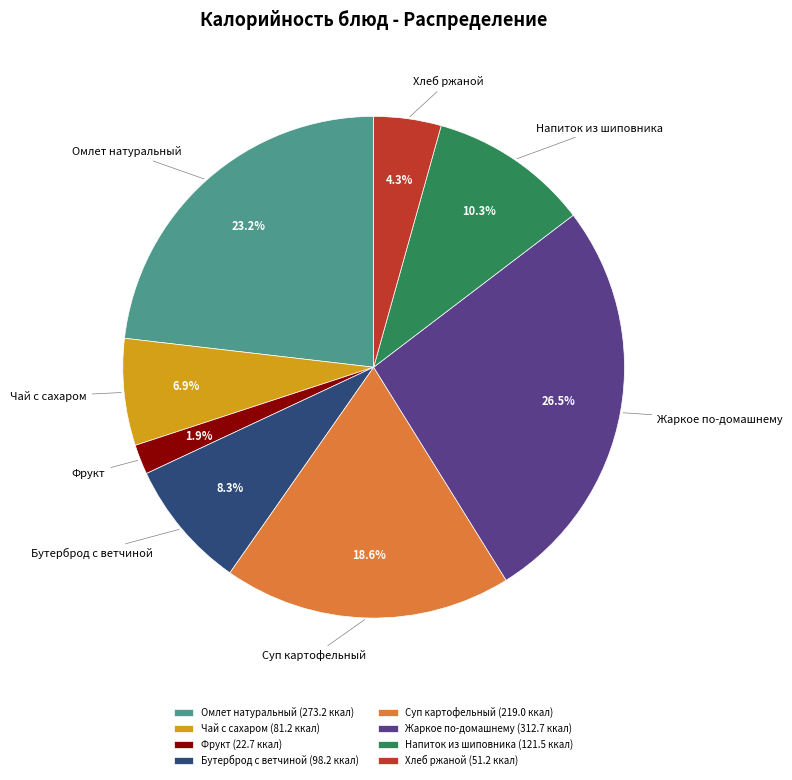

Does any single category account for the majority?

No